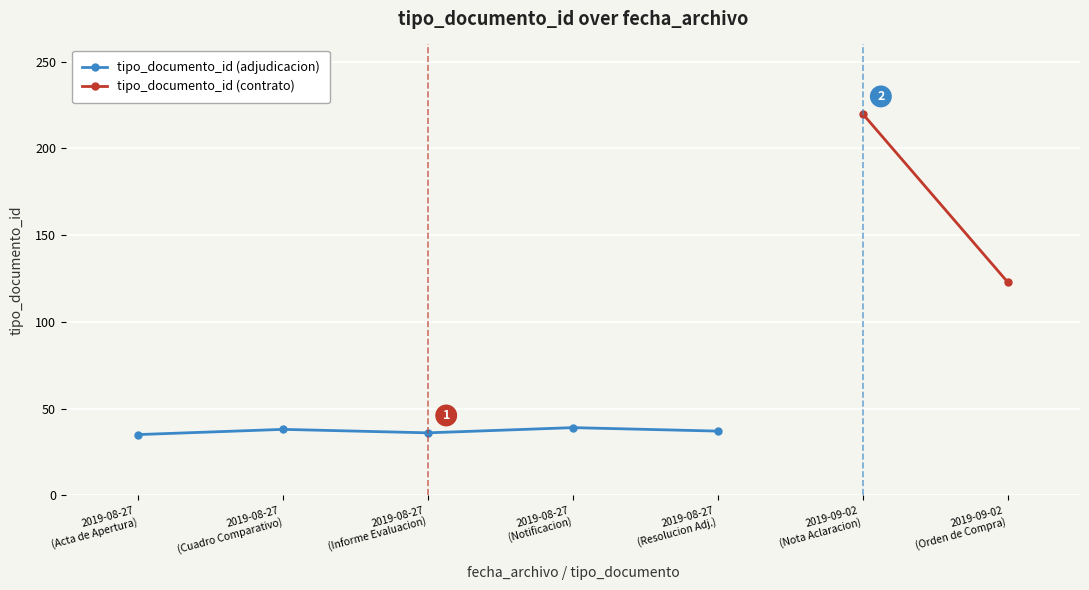

What is the sum of all values?

185